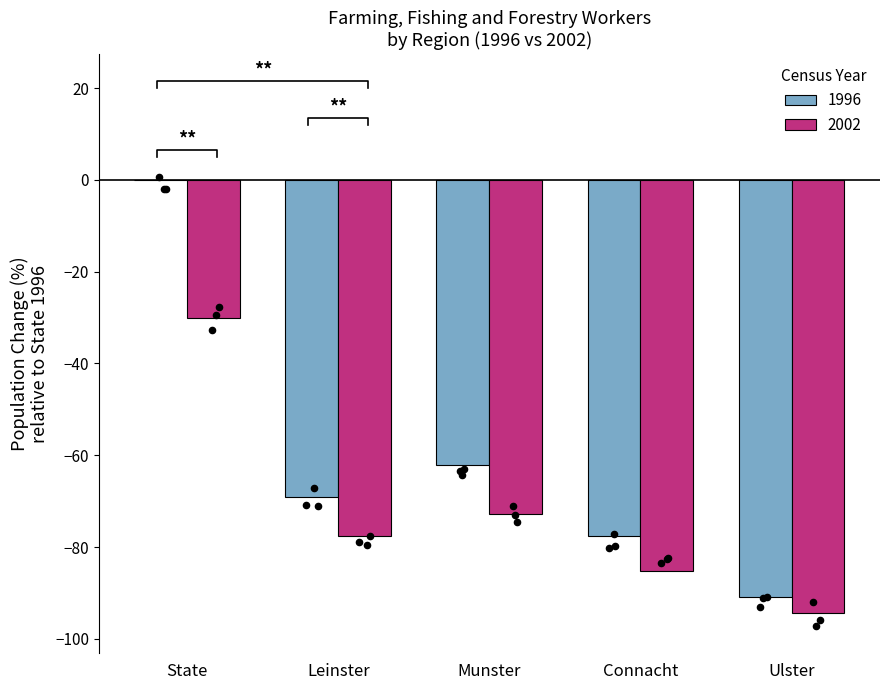

Which series has the largest total across all categories?

1996